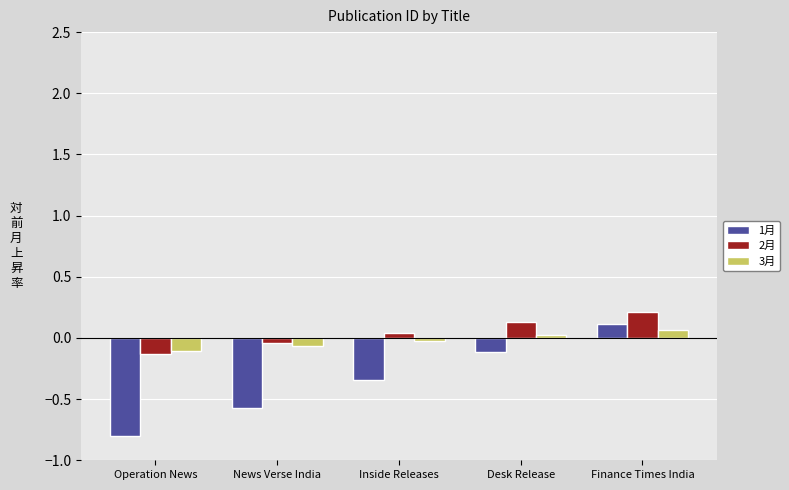

What is the smallest value displayed?

-0.8